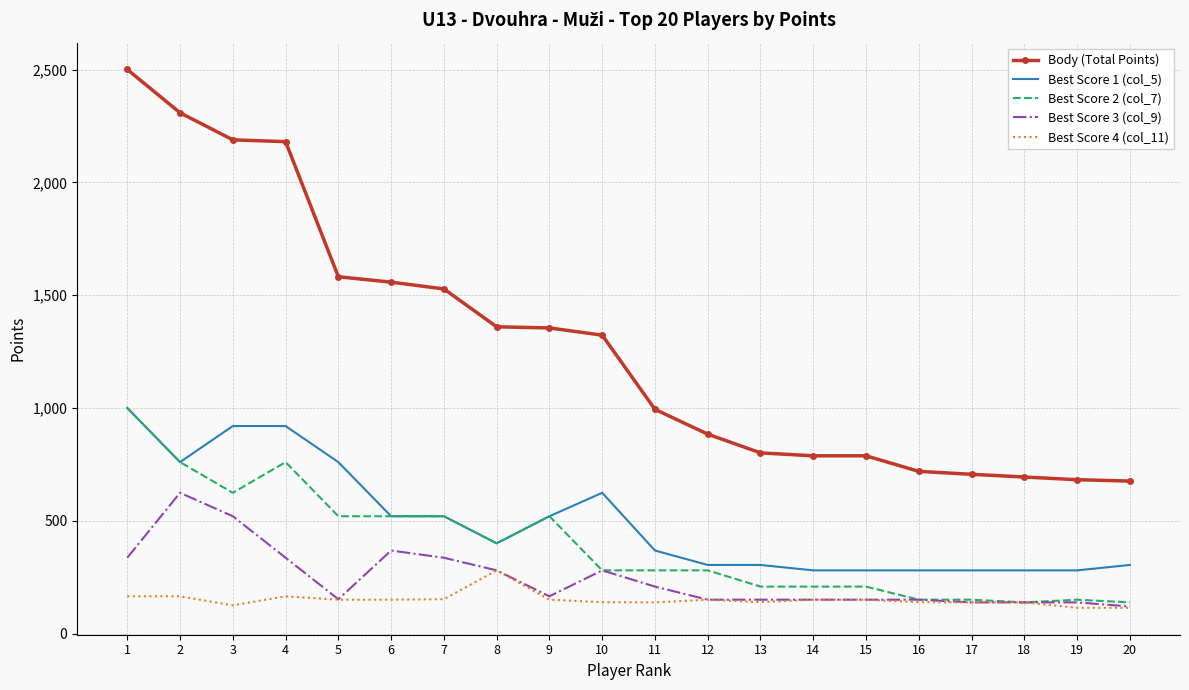

Which series has the largest total across all categories?

Body (Total Points)